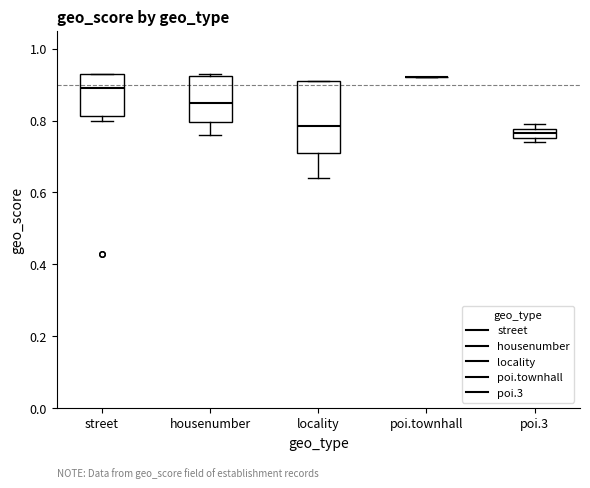

Which box is the tallest, from its lower edge to its upper edge?

locality